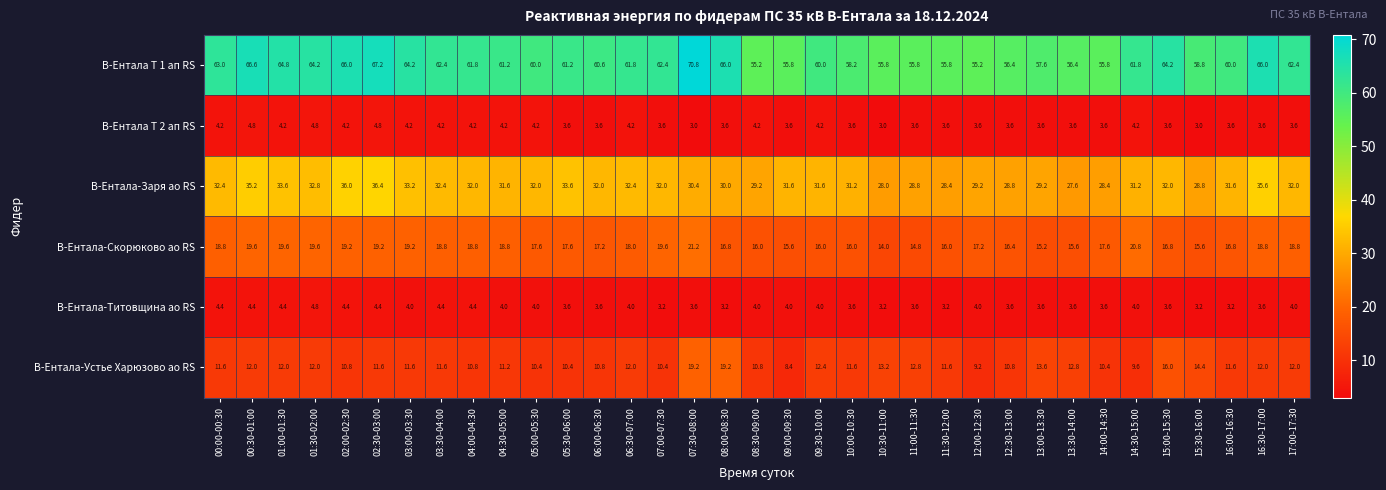

How many values in the В-Ентала Т 1 ап RS series are below 61?

16